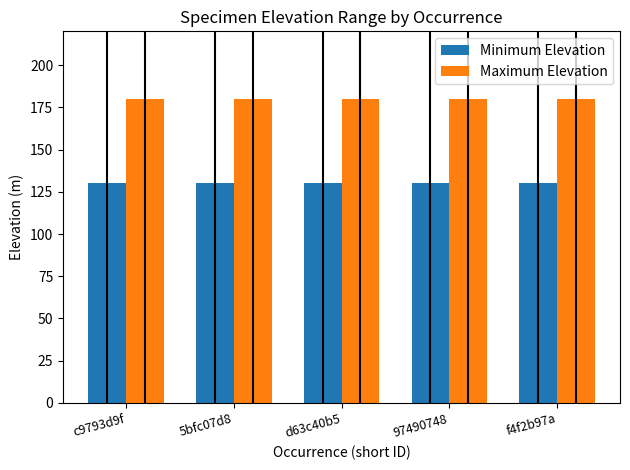

List the series in order of their peak value, highest first.

Maximum Elevation, Minimum Elevation